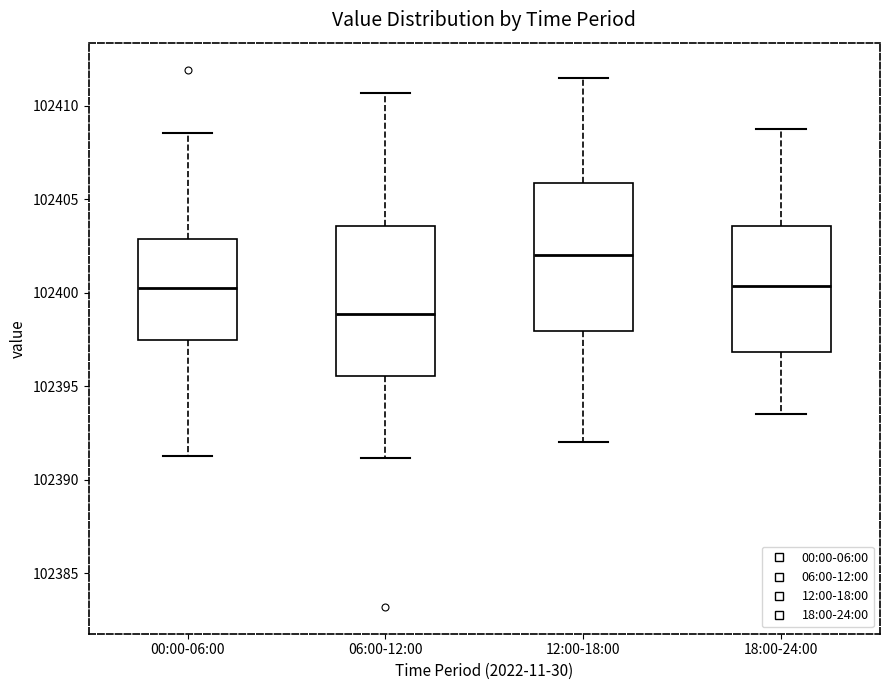

Which box has the lowest median line?

06:00-12:00